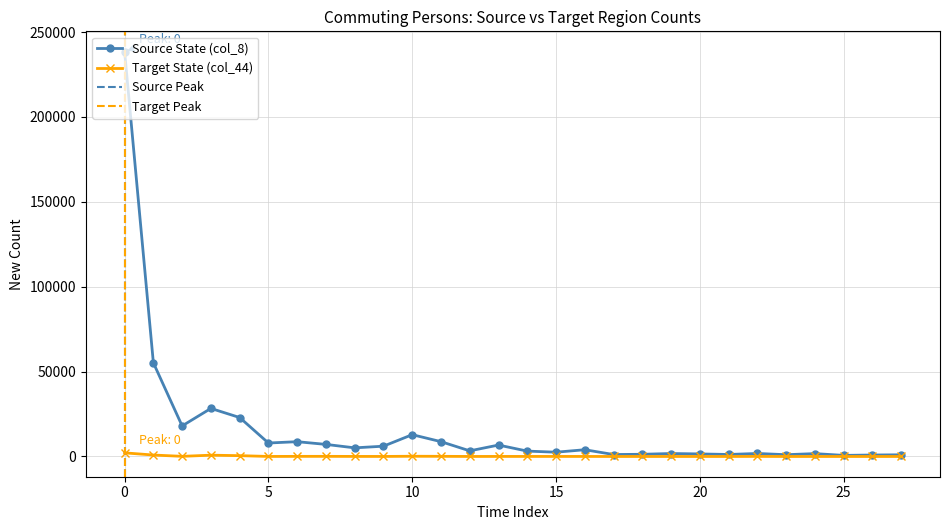

What is the highest value of the Target State (col_44) series?

2131